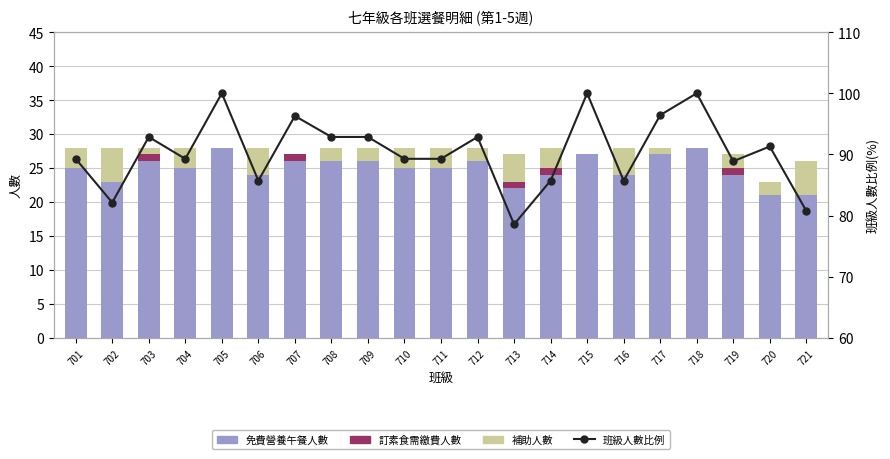

Count the 訂素食需繳費人數 values in the range 0 to 1.

21